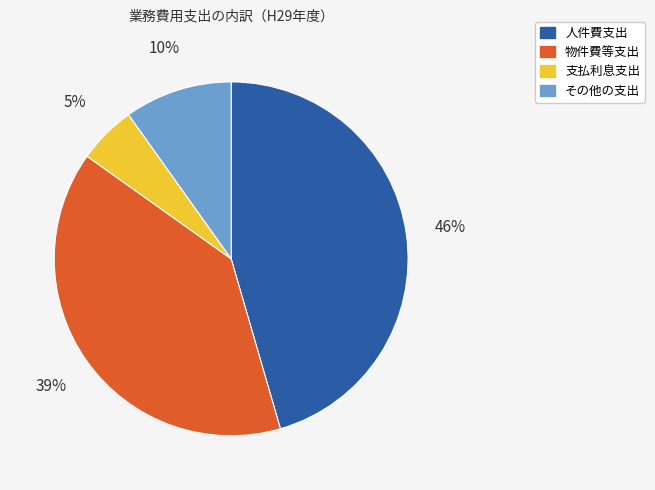

Combined, do 人件費支出 and 支払利息支出 account for over 50%?

Yes